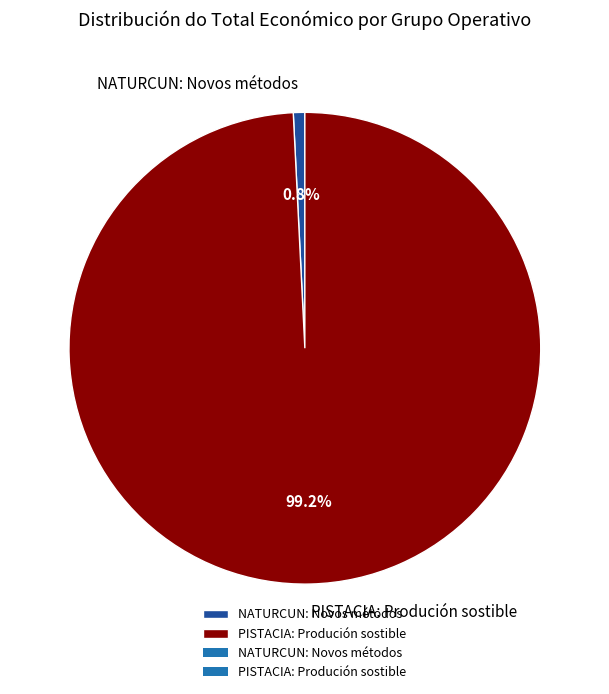

Which slice is the smallest?

NATURCUN: Novos métodos